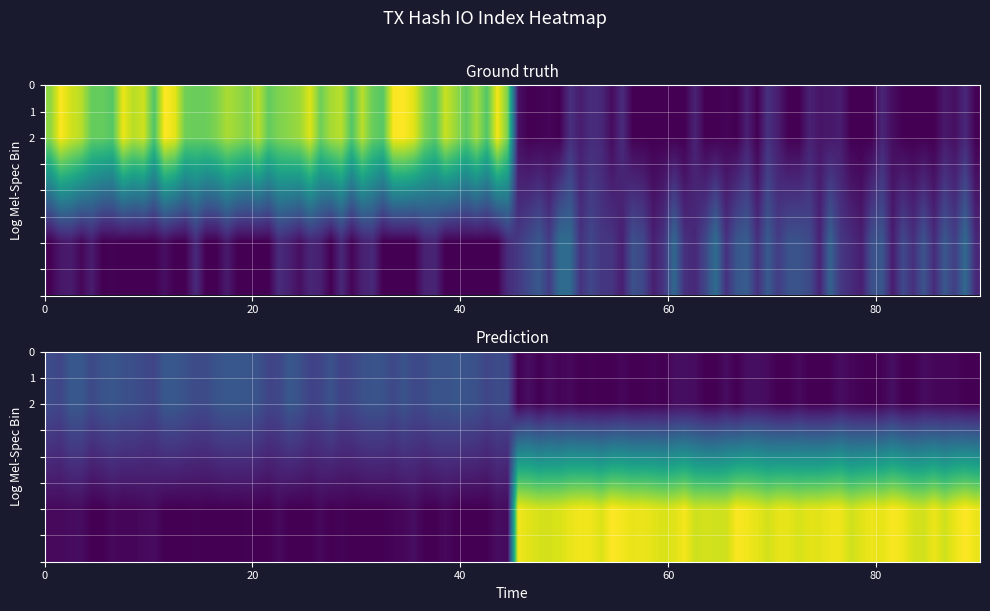

The value of 0e542e1c04751c511765d650c6f1870c611352b at direction is 1. True or false?

False